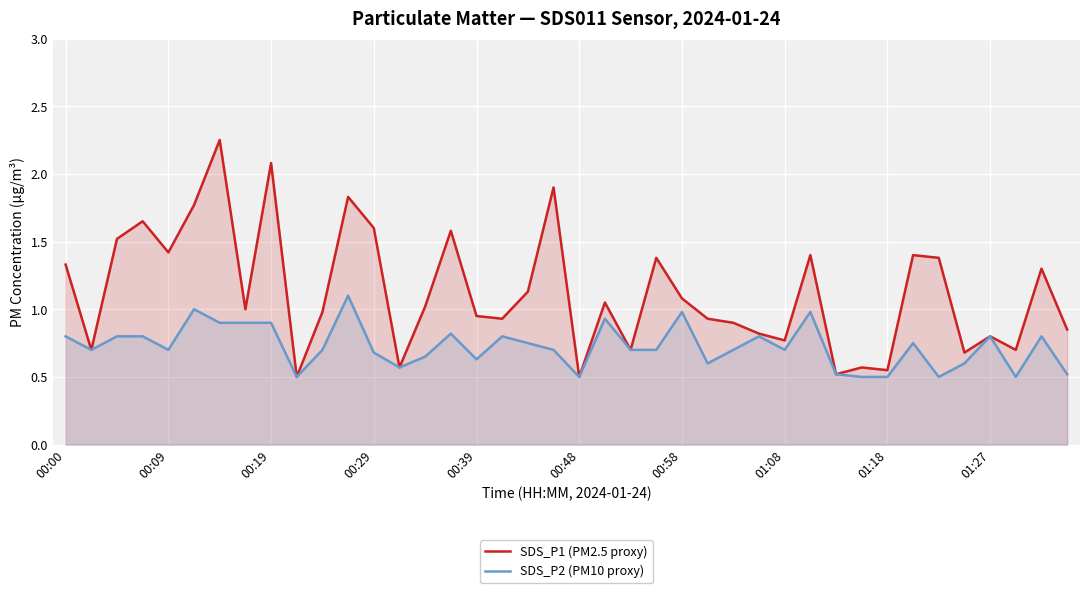

Reading left to right, transcribe all the data shown in this chart.

SDS_P1 (PM2.5 proxy): 1.3	0.7	1.5	1.6	1.4	1.8	2.2	1.0	2.1	0.5	1.0	1.8	1.6	0.6	1.0	1.6	0.9	0.9	1.1	1.9	0.5	1.1	0.7	1.4	1.1	0.9	0.9	0.8	0.8	1.4	0.5	0.6	0.6	1.4	1.4	0.7	0.8	0.7	1.3	0.8
SDS_P2 (PM10 proxy): 0.8	0.7	0.8	0.8	0.7	1.0	0.9	0.9	0.9	0.5	0.7	1.1	0.7	0.6	0.7	0.8	0.6	0.8	0.8	0.7	0.5	0.9	0.7	0.7	1.0	0.6	0.7	0.8	0.7	1.0	0.5	0.5	0.5	0.8	0.5	0.6	0.8	0.5	0.8	0.5